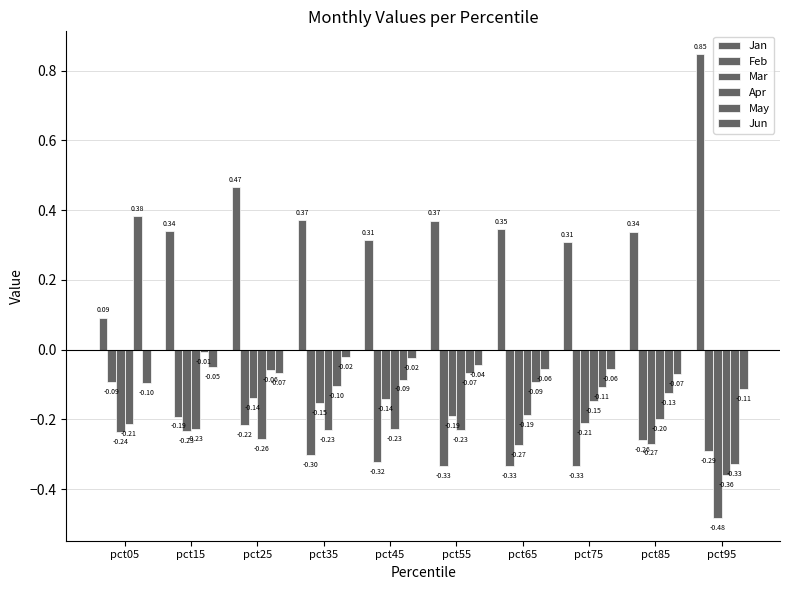

What is the value of the Jan bar at the 8th from the left?

0.3